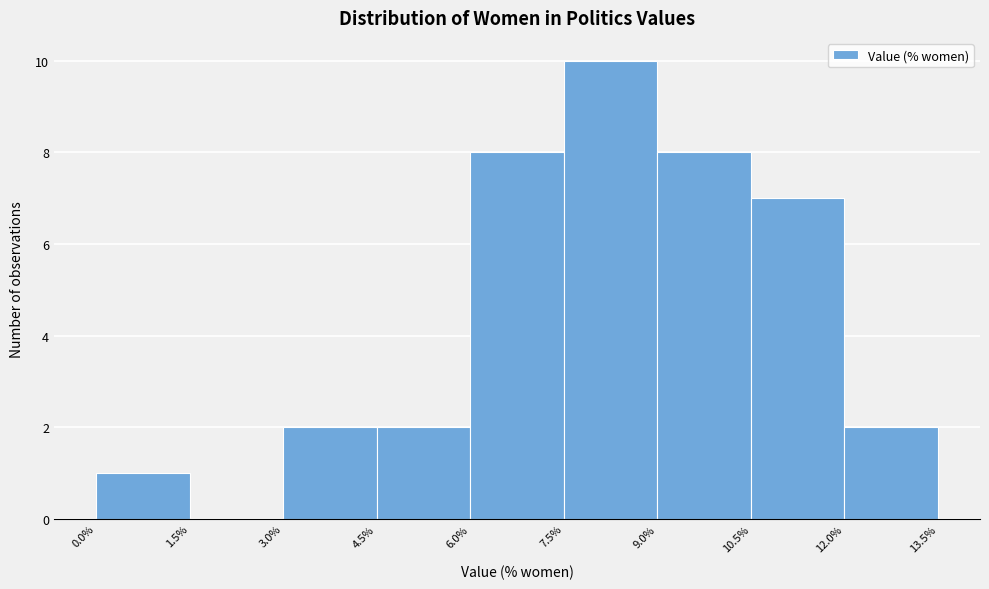

Which range on the x-axis has the tallest bar?

7.5% to 9.0%